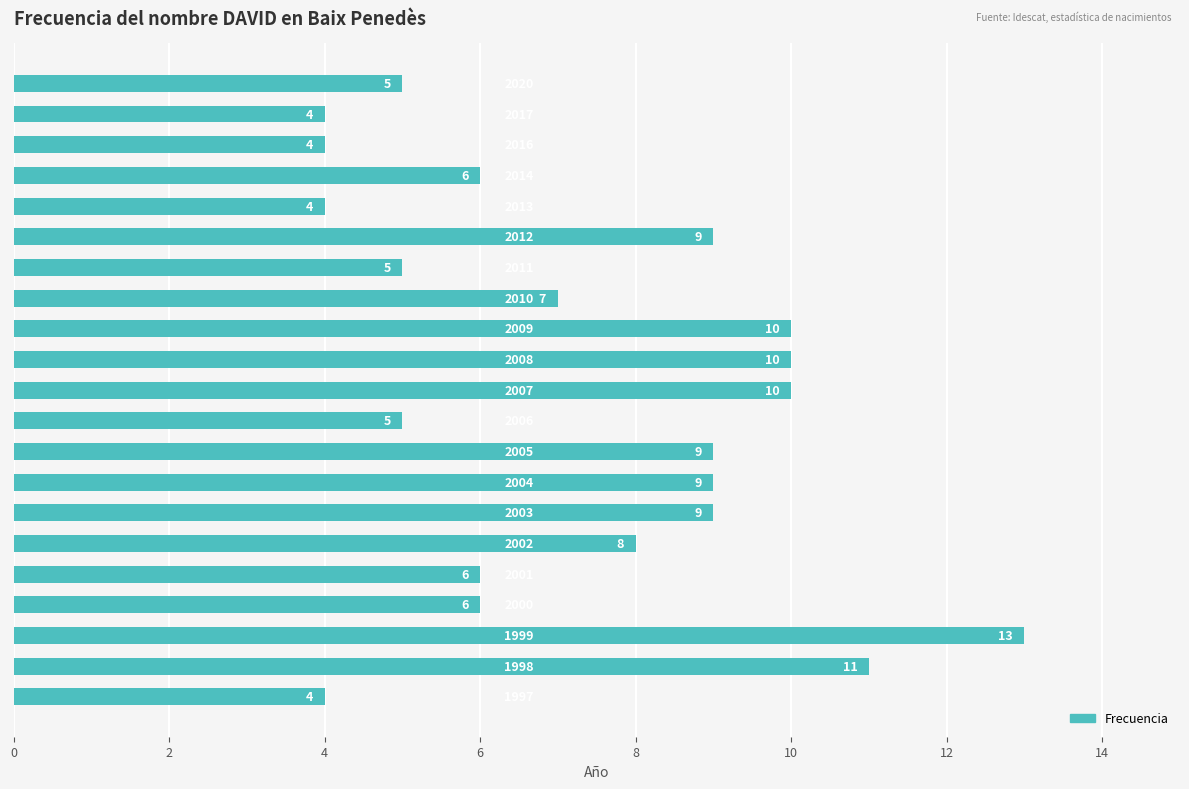

What is the maximum value shown in the chart?

13